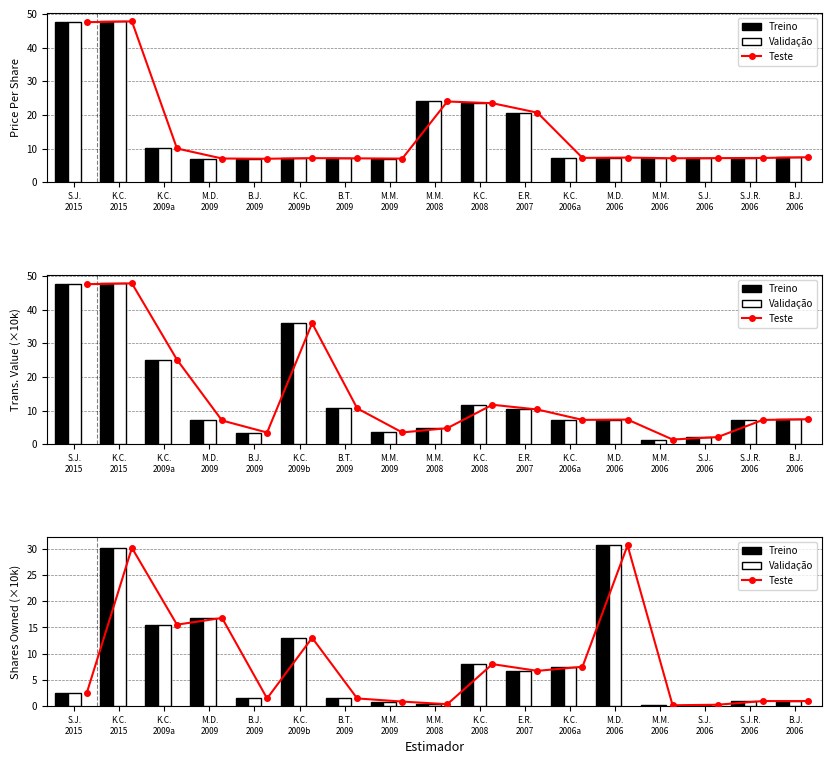

Which series has the largest total across all categories?

Teste